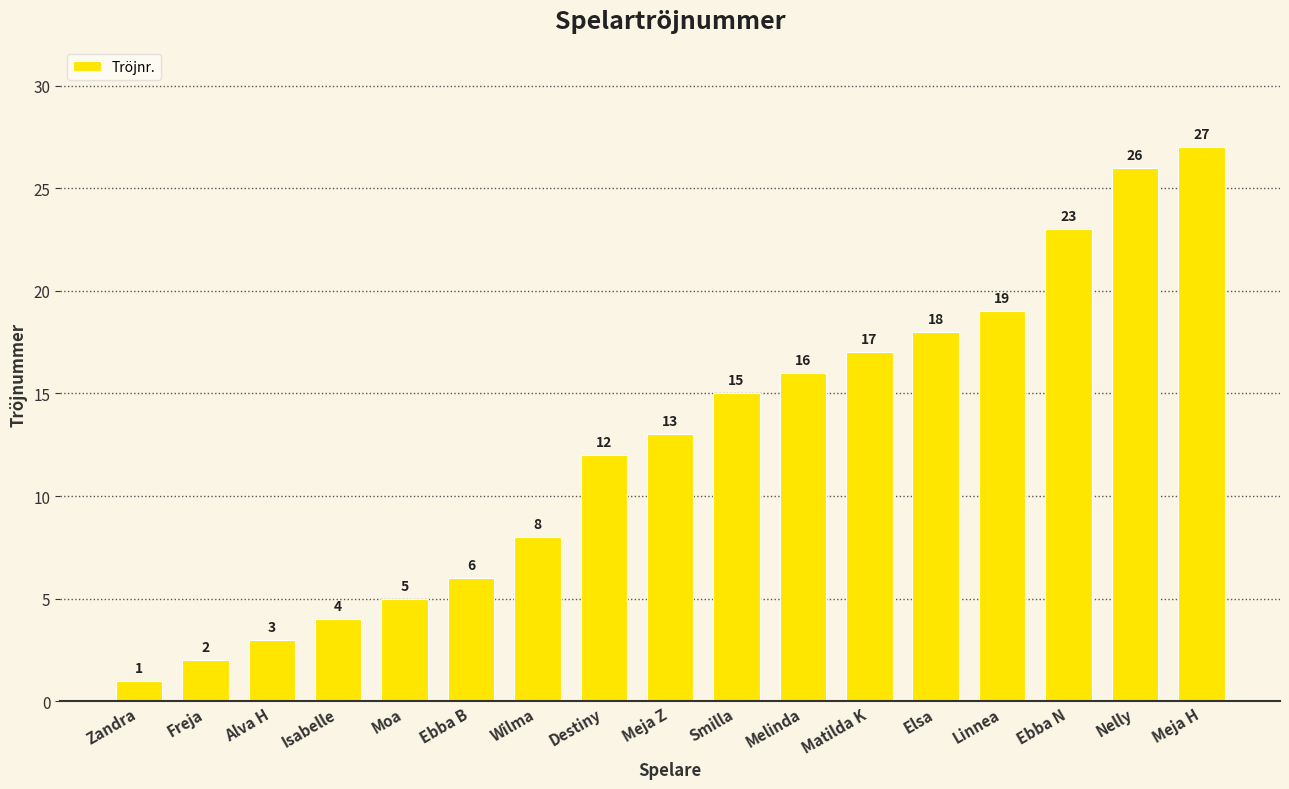

Reading left to right, what are all the values shown in this chart?

Zandra=1	Freja=2	Alva H=3	Isabelle=4	Moa=5	Ebba B=6	Wilma=8	Destiny=12	Meja Z=13	Smilla=15	Melinda=16	Matilda K=17	Elsa=18	Linnea=19	Ebba N=23	Nelly=26	Meja H=27